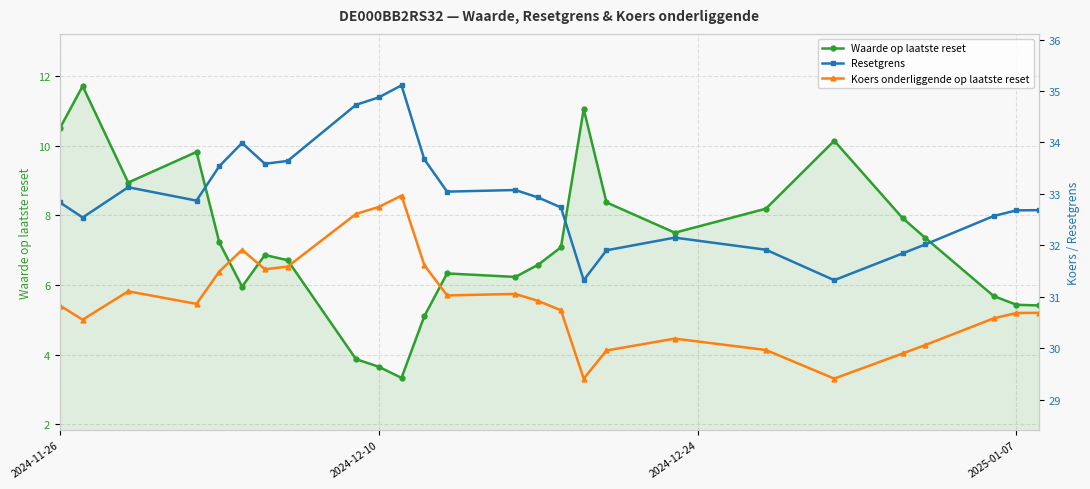

At how many categories does at least one series exceed 24?

26